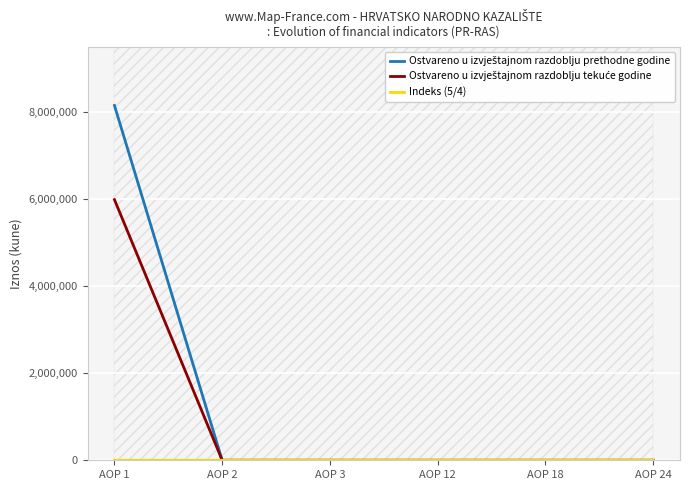

Reading right to left, list all the values displayed in this chart.

Ostvareno u izvještajnom razdoblju prethodne godine: 0	0	0	0	0	8152520
Ostvareno u izvještajnom razdoblju tekuće godine: 0	0	0	0	0	5988646
Indeks (5/4): 0	0	0	0	0	73